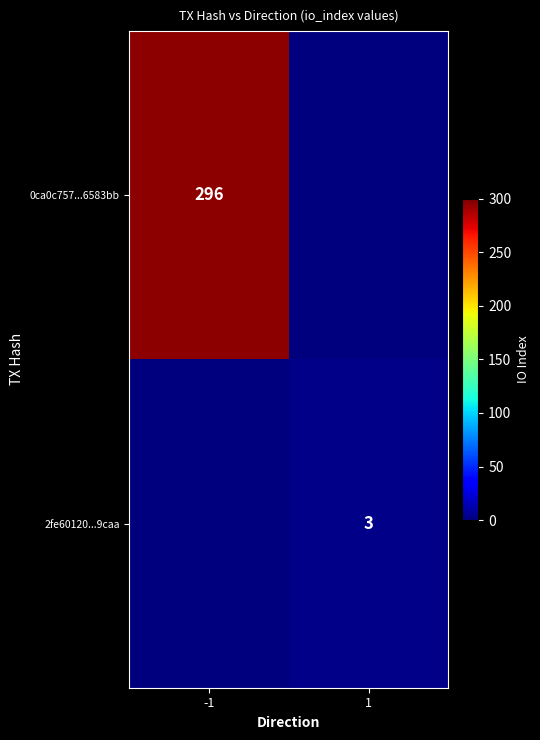

Which label corresponds to the largest value in the chart?

-1